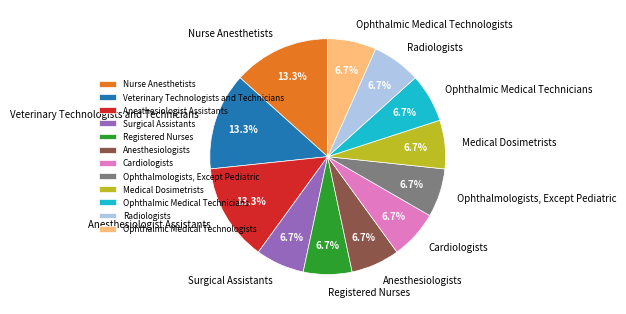

Is there a majority slice in this chart?

No